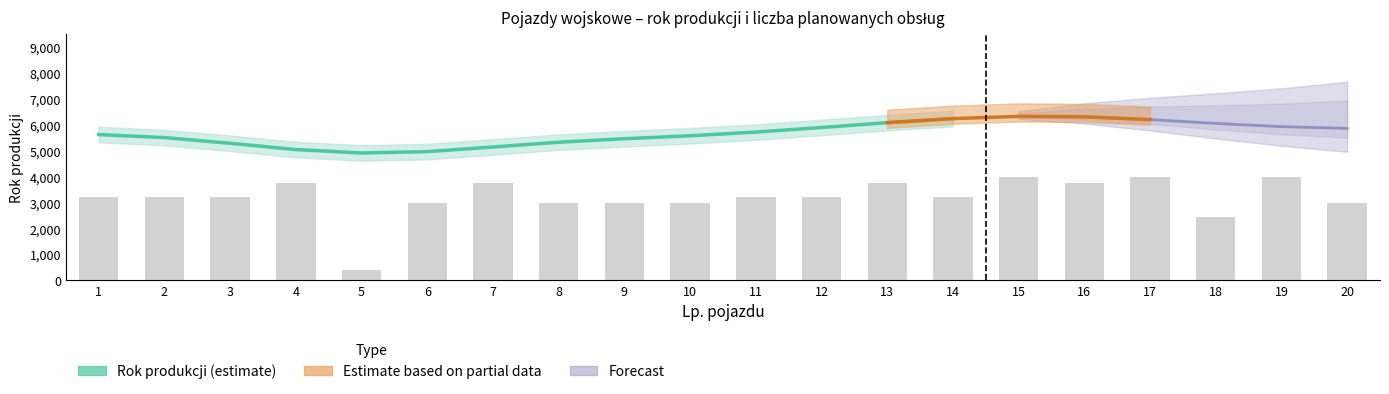

What is the smallest value displayed?

400.0